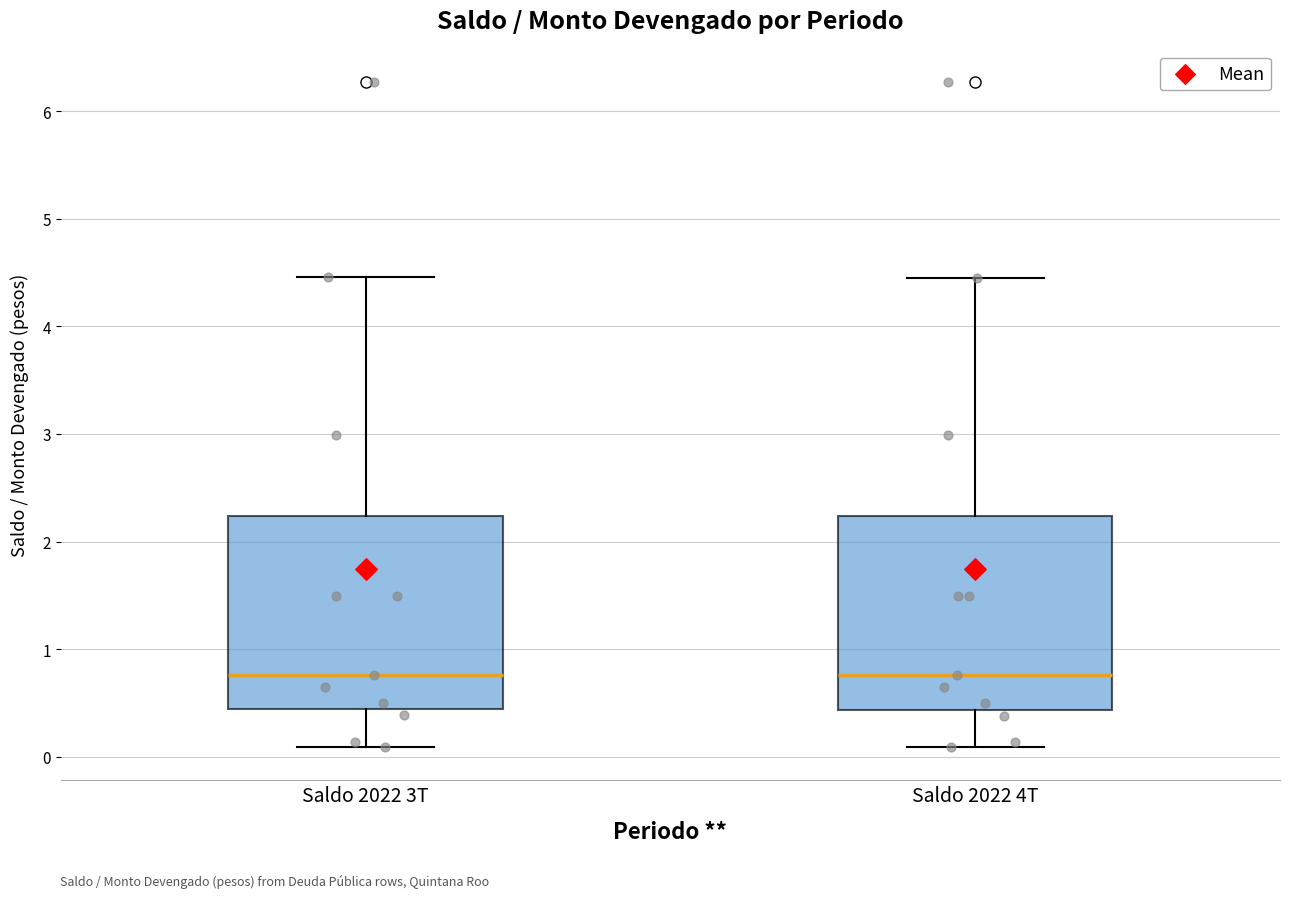

Reading left to right, read every box against the y-axis: the position of its median line, the range the box covers, and the ends of its whiskers. The values are not printed on the chart, so give them approximately, as read against the axis.

Saldo 2022 3T: median 0.8, box 0.4 to 2.2, whiskers 0.1 to 4.5
Saldo 2022 4T: median 0.8, box 0.4 to 2.2, whiskers 0.1 to 4.5